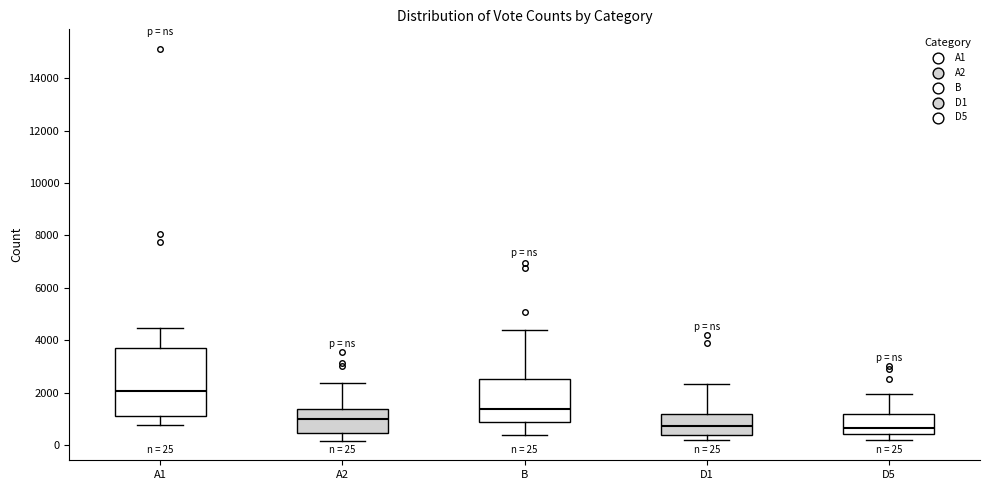

Comparing the boxes themselves (not the whiskers), which one is the tallest?

A1